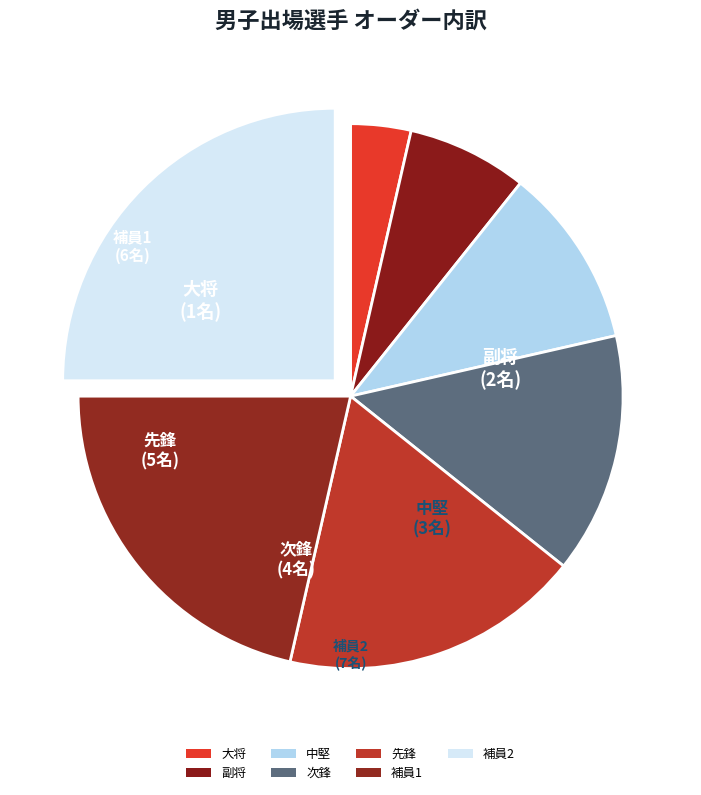

What is the largest slice in the pie chart?

補員2